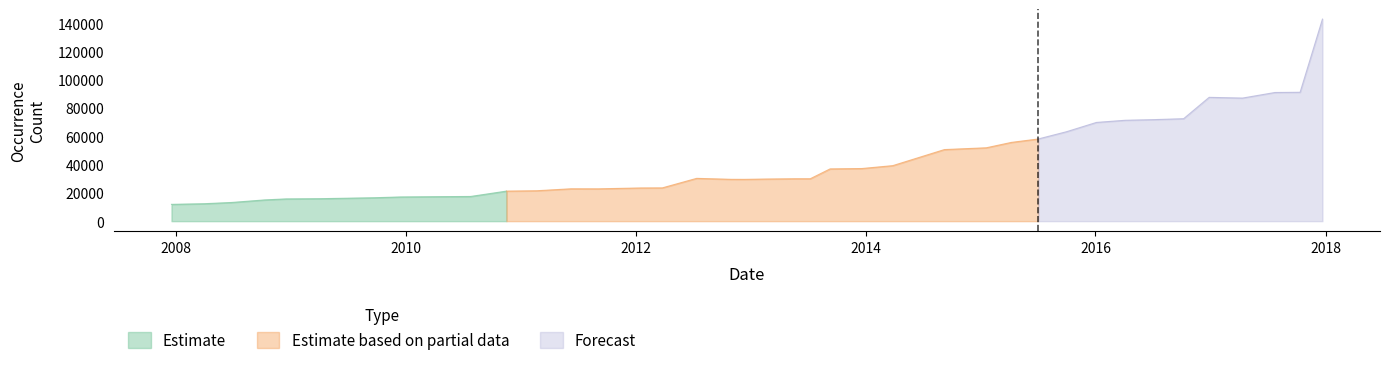

What is the change in value from 2013-09-10 to 2017-12-22?

+105873